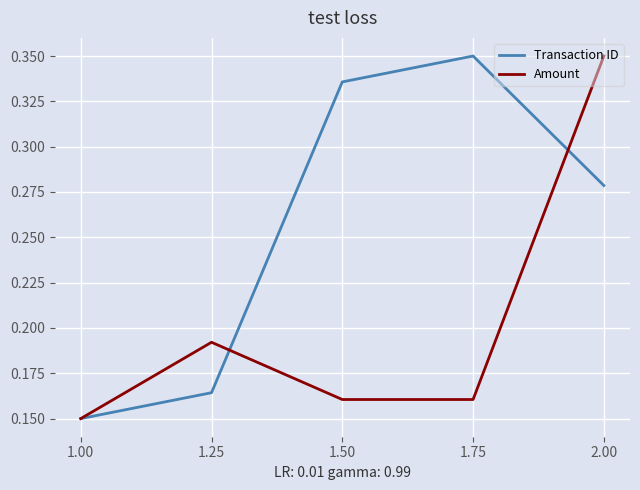

Does the chart display data point markers on the line(s)?

No